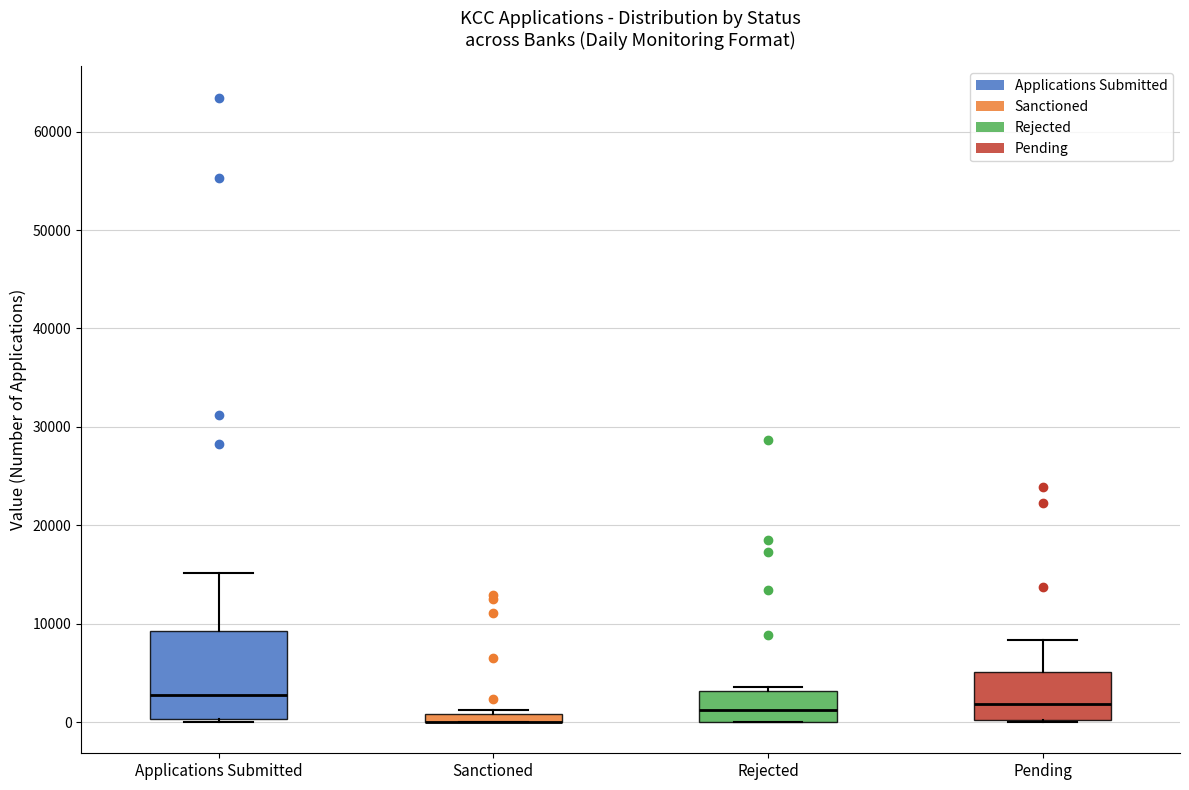

Comparing the boxes themselves (not the whiskers), which one is the tallest?

Applications Submitted